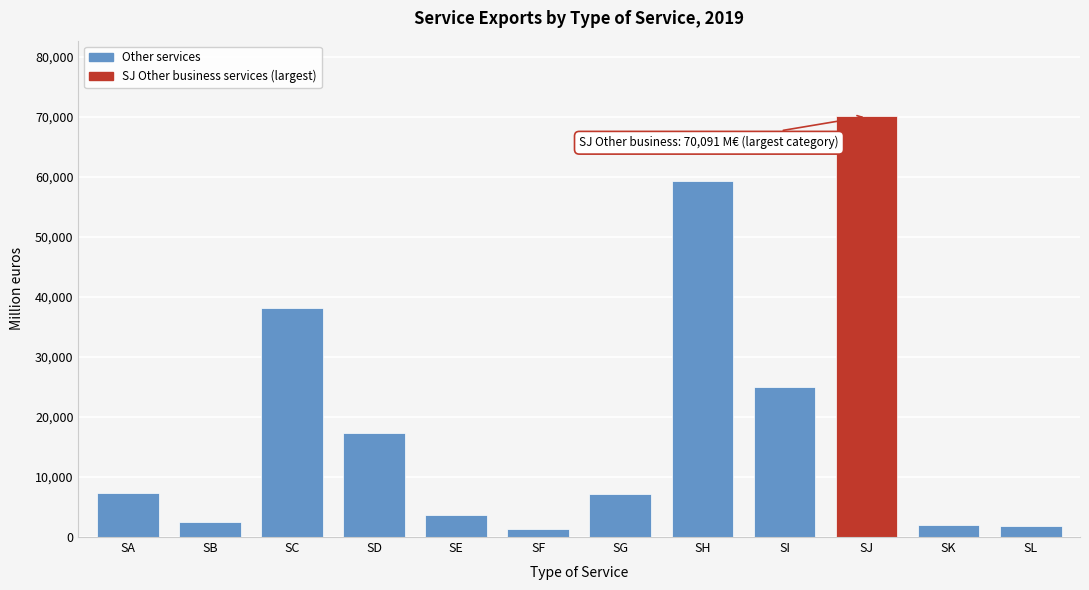

At which label is the value closest to 35675?

SC